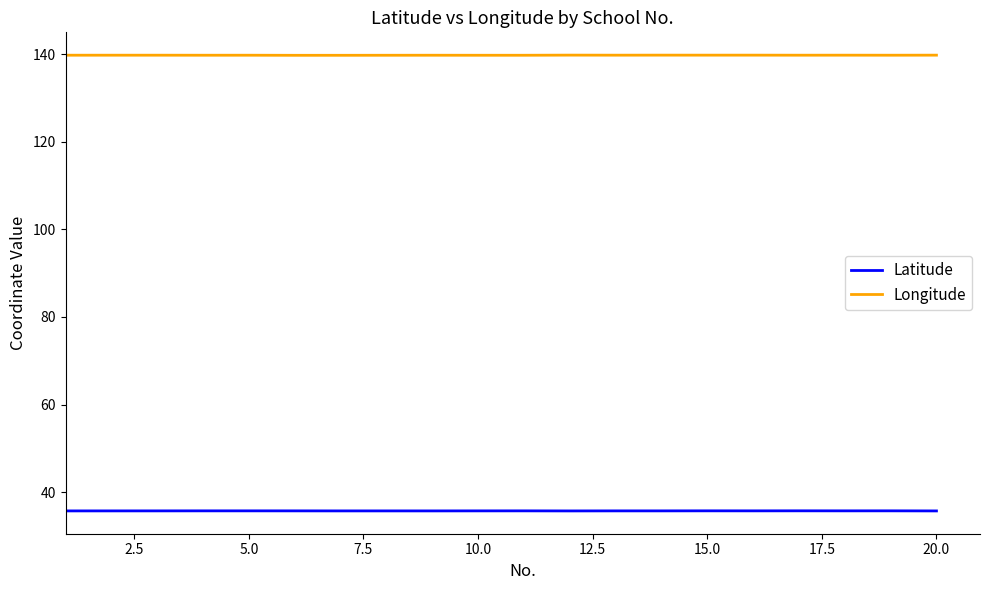

What is the maximum value shown in the chart?

139.8